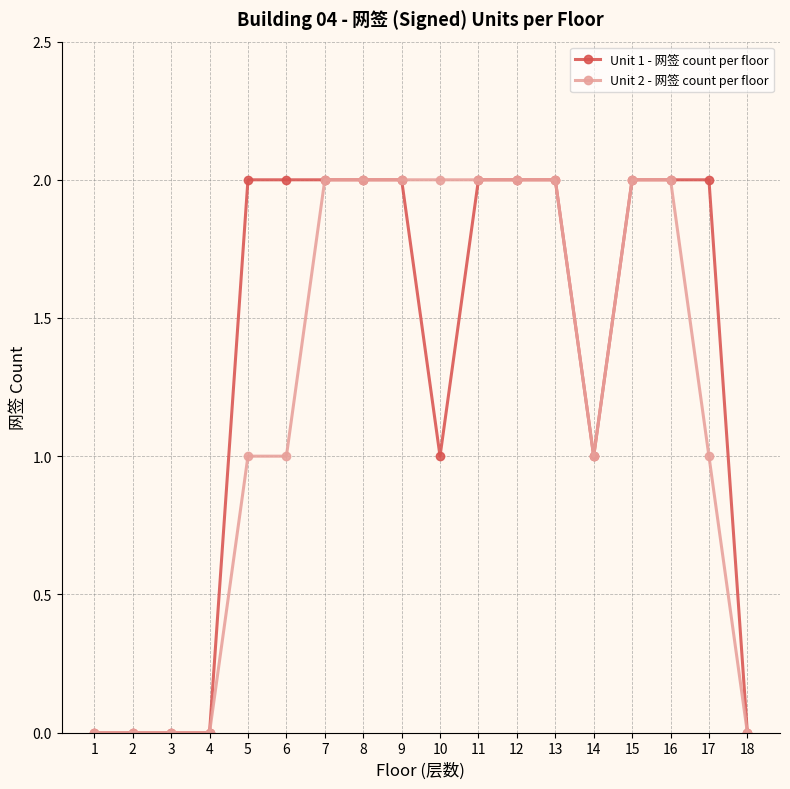

True or false: Unit 2 - 网签 count per floor has a value of 2 at 16.

True